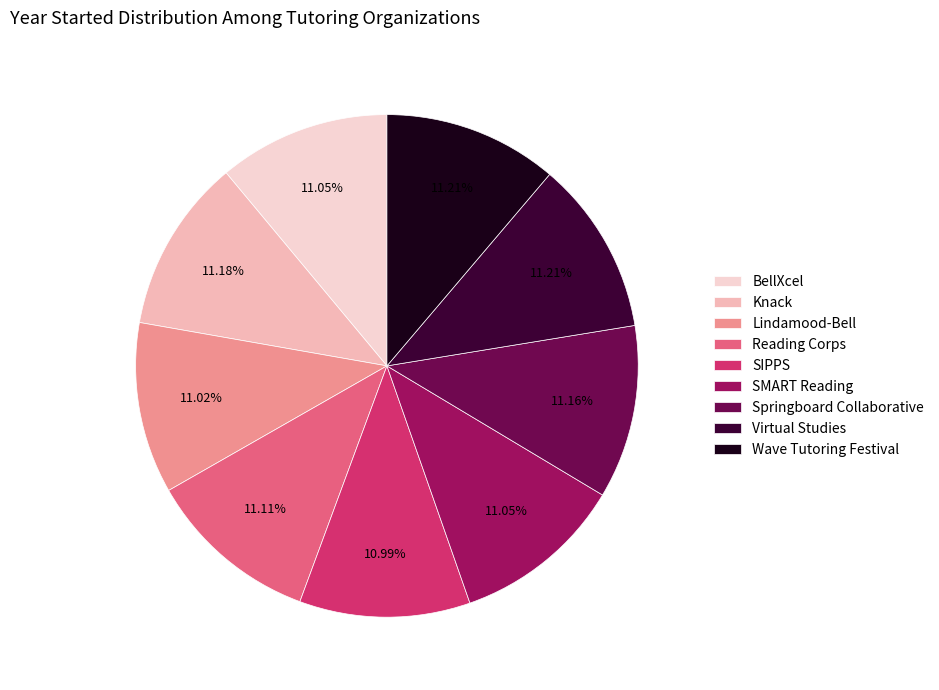

Count the number of slices in the pie.

9